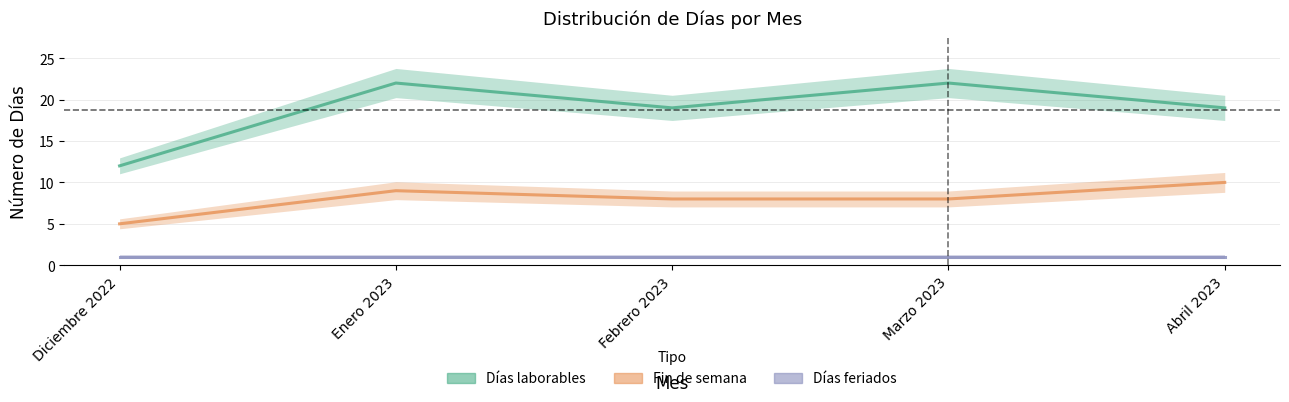

What is the total value across all series at Marzo 2023?

31